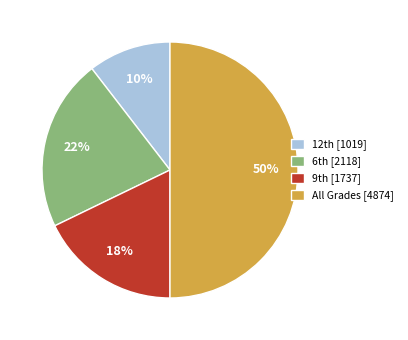

How many slices are in this pie chart?

4